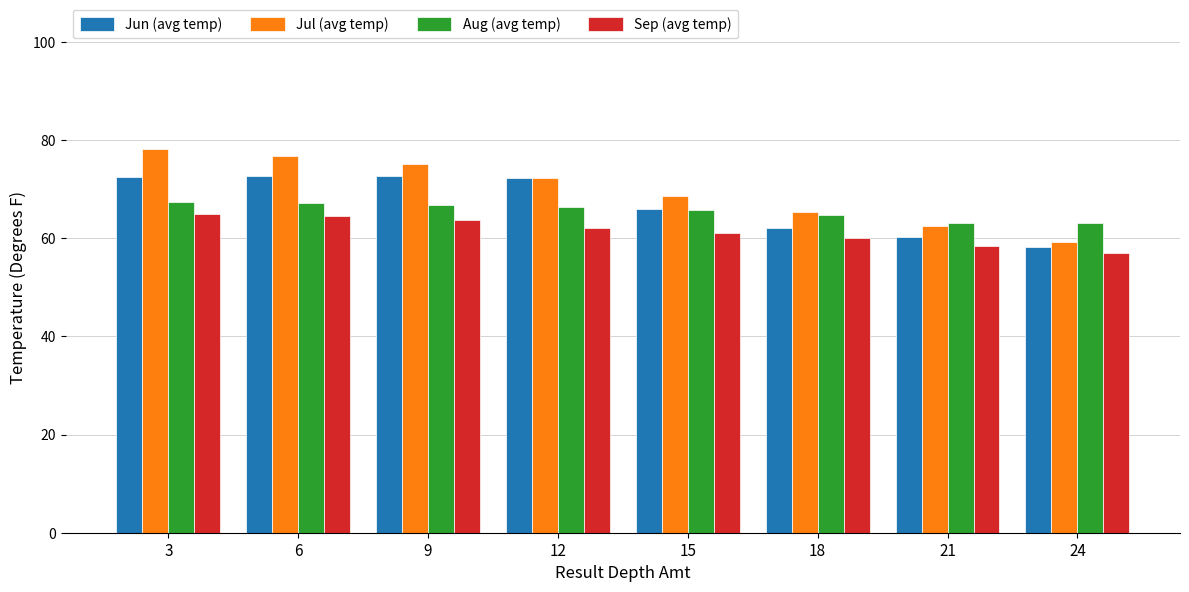

Rank the series by their average value, from highest to lowest.

Jul (avg temp), Jun (avg temp), Aug (avg temp), Sep (avg temp)